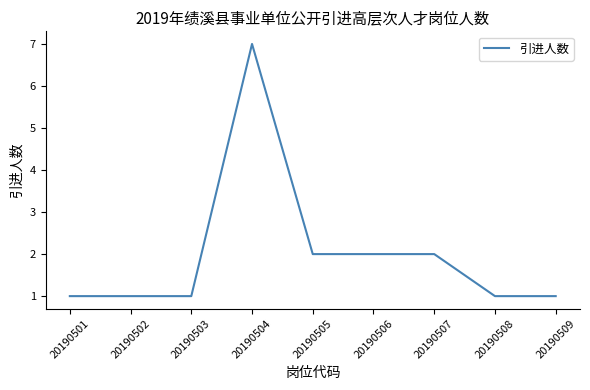

What is the change in value from 20190502 to 20190505?

+1